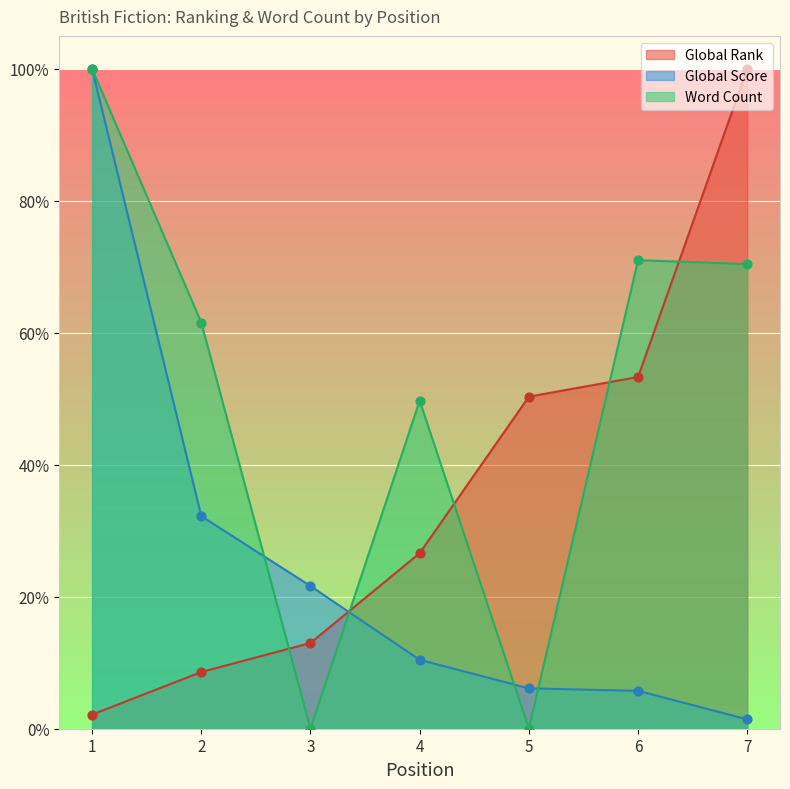

Which series contains the lowest Y value?

Word Count